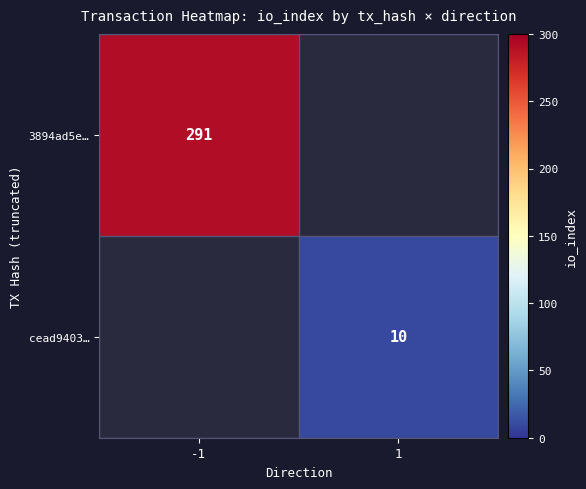

Which category has the lowest value across all series?

1